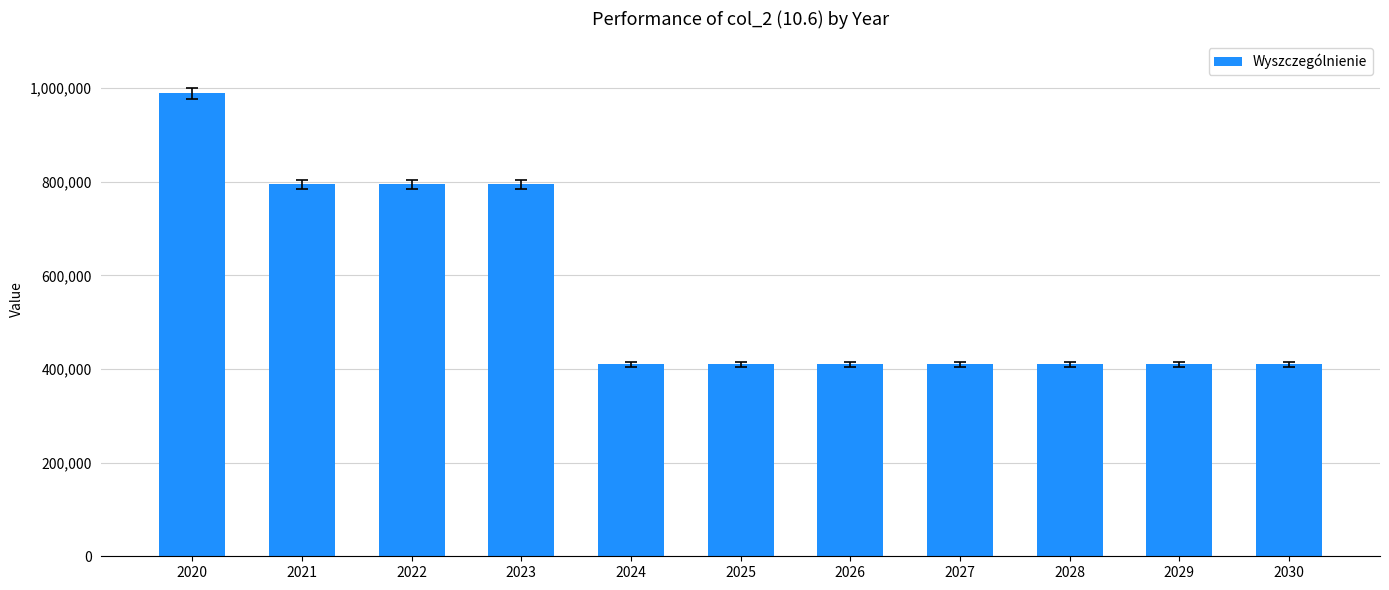

Is it true that the value at 2026 is 410000?

True